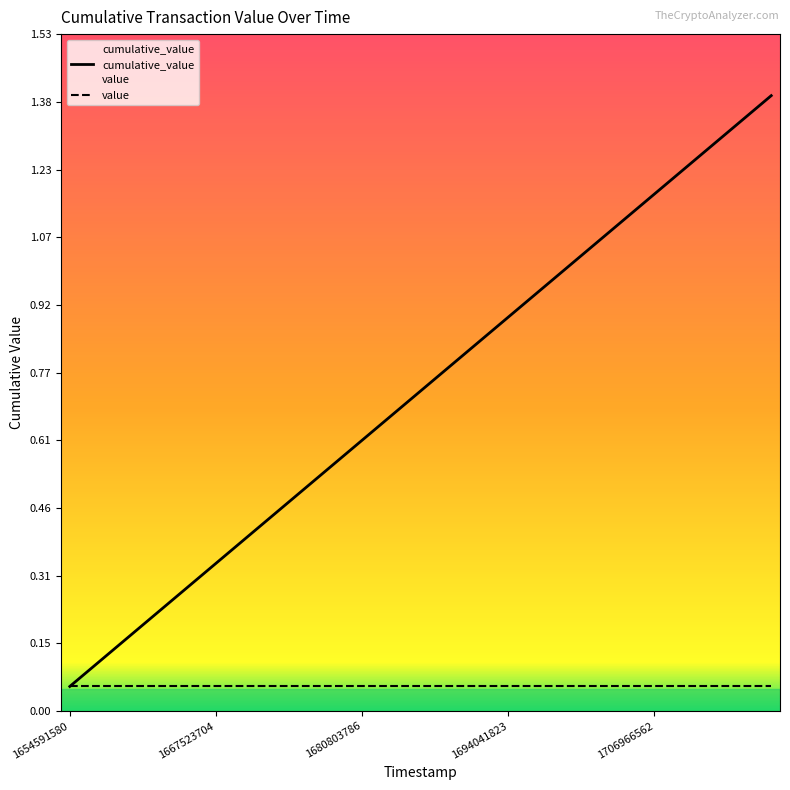

Is this an area chart (filled region under the line)?

No